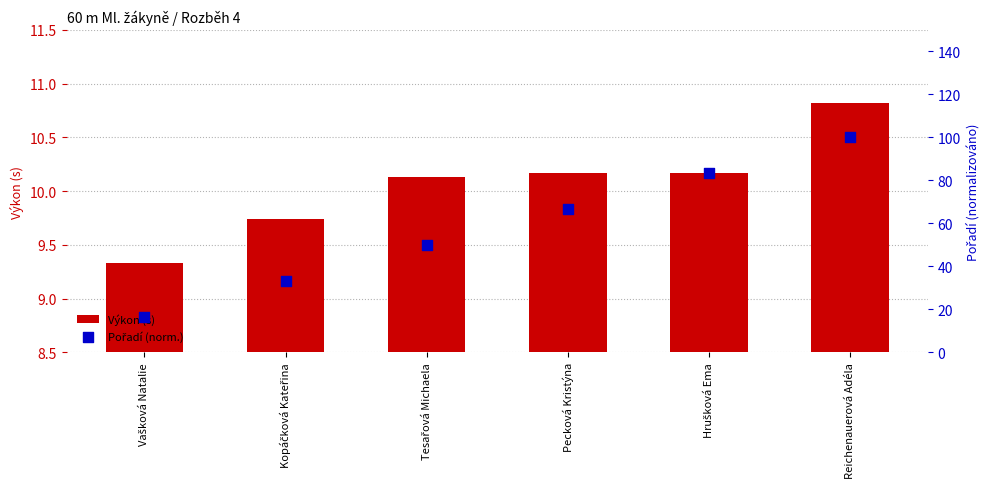

At which category is the sum across all series the highest?

Reichenauerová Adéla